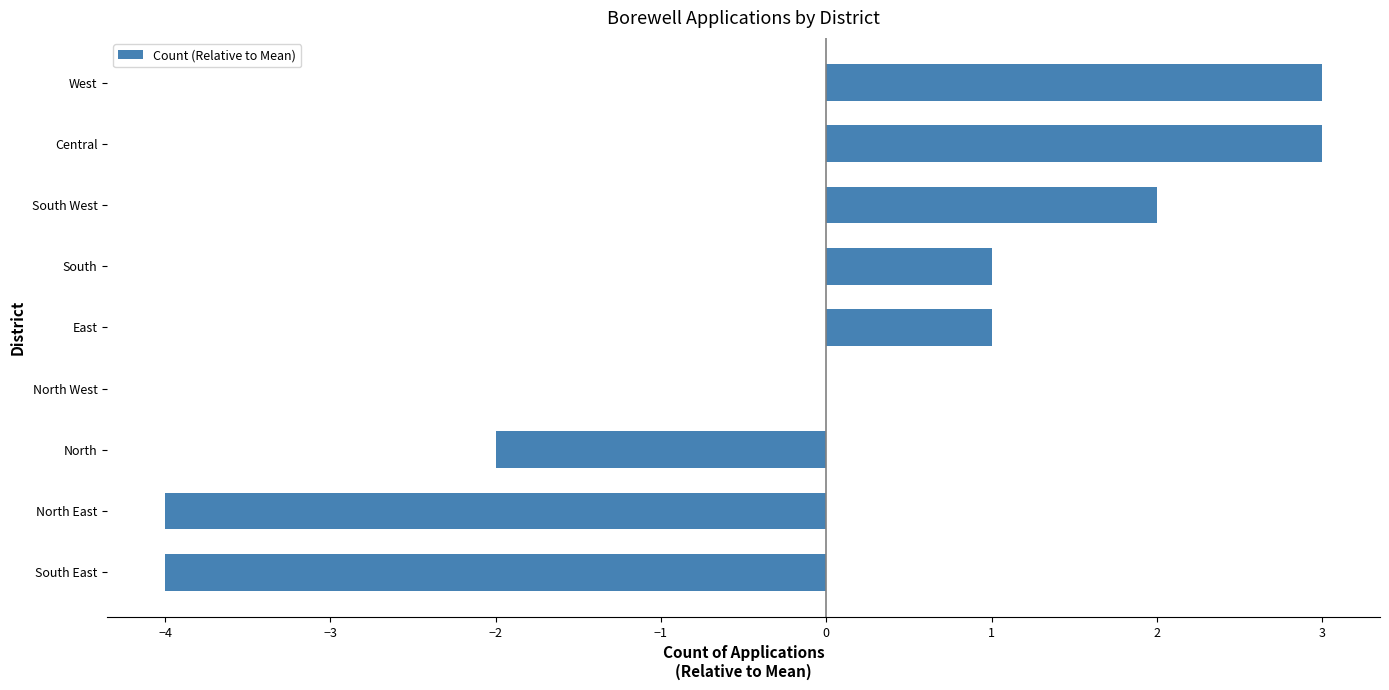

Reading bottom to top, list all the values displayed in this chart.

South East=-4	North East=-4	North=-2	North West=0	East=1	South=1	South West=2	Central=3	West=3